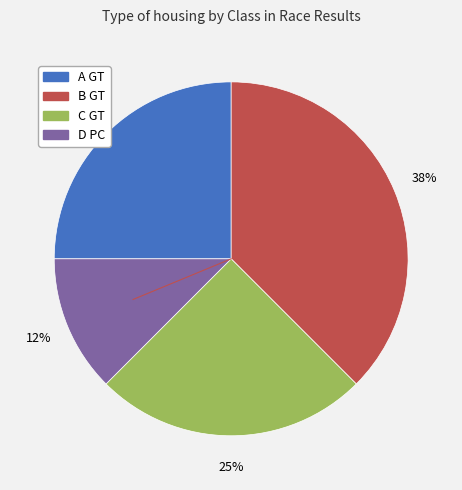

What percentage is the A GT slice, to the nearest percent?

25%